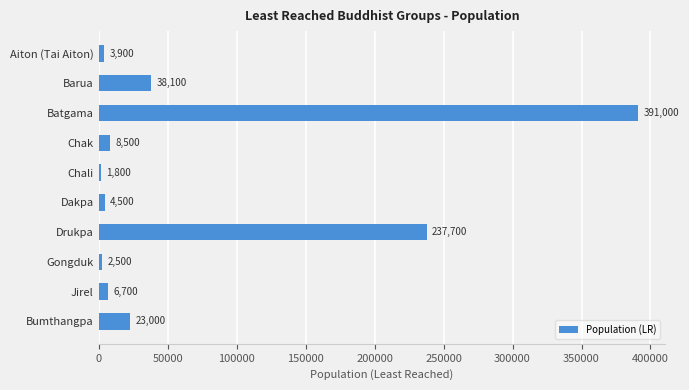

Reading top to bottom, extract all data points from this chart.

Aiton (Tai Aiton)=3900	Barua=38100	Batgama=391000	Chak=8500	Chali=1800	Dakpa=4500	Drukpa=237700	Gongduk=2500	Jirel=6700	Bumthangpa=23000